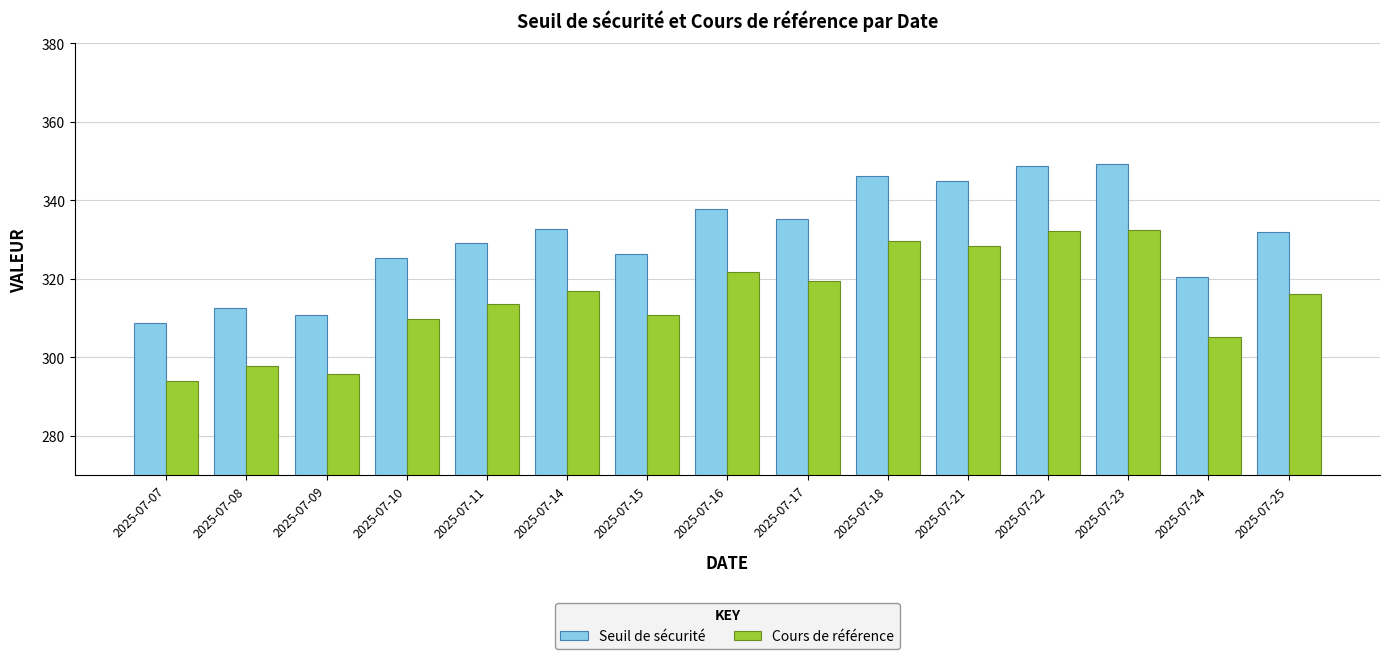

Rank the series at 2025-07-07 from highest to lowest value.

Seuil de sécurité, Cours de référence